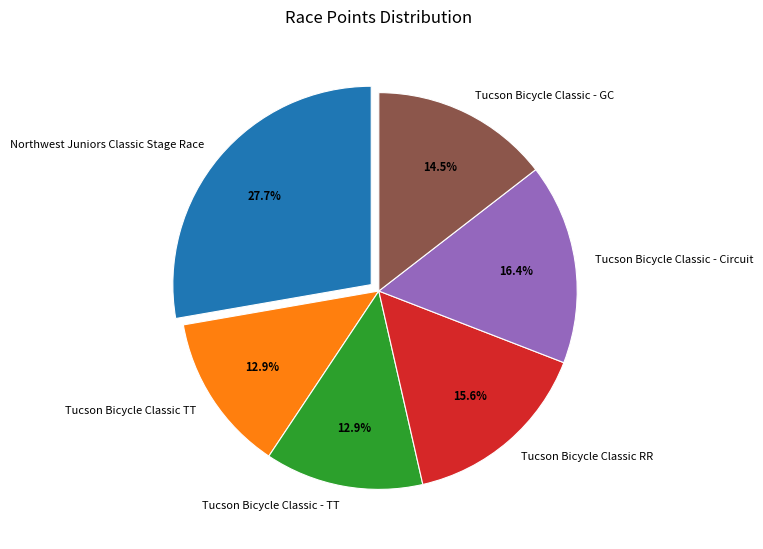

To the nearest percent, what is the combined percentage of Tucson Bicycle Classic - GC and Tucson Bicycle Classic - TT?

27%